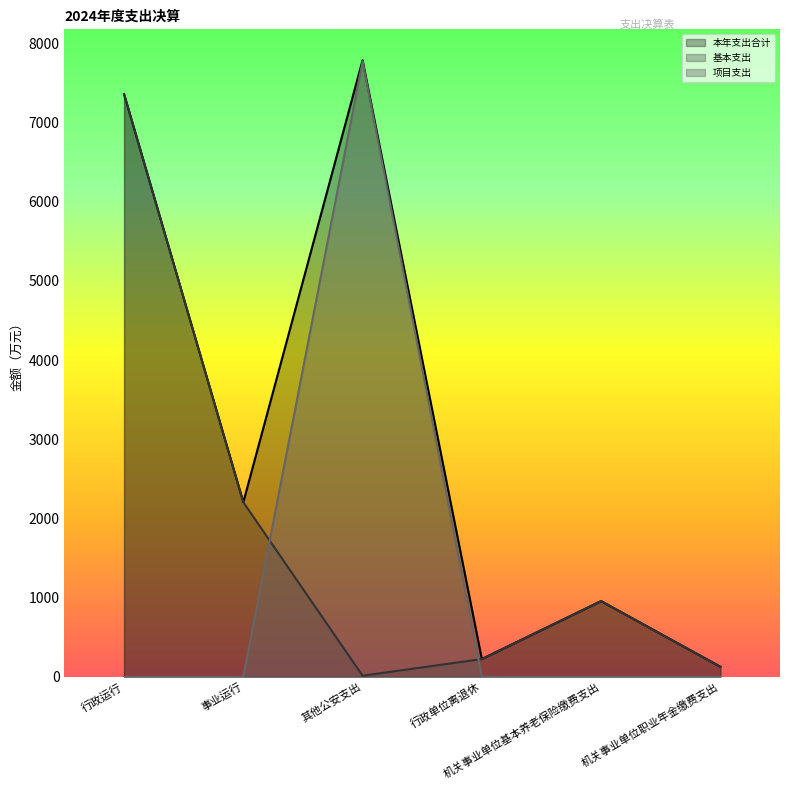

Does the chart have visible grid lines?

No